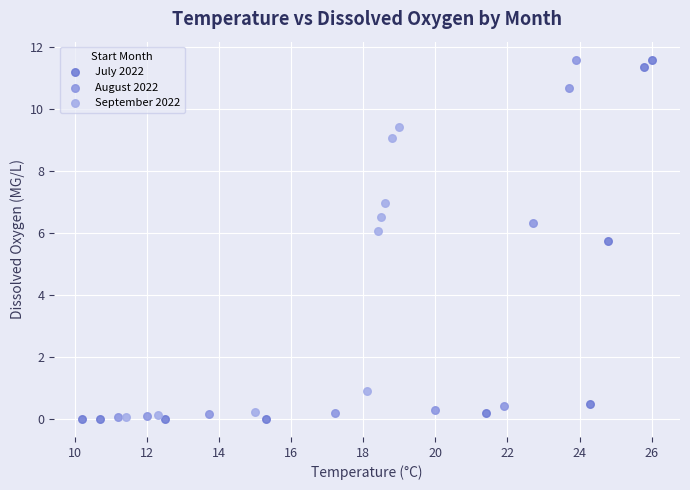

Which series has the largest Y range (max minus min)?

July 2022